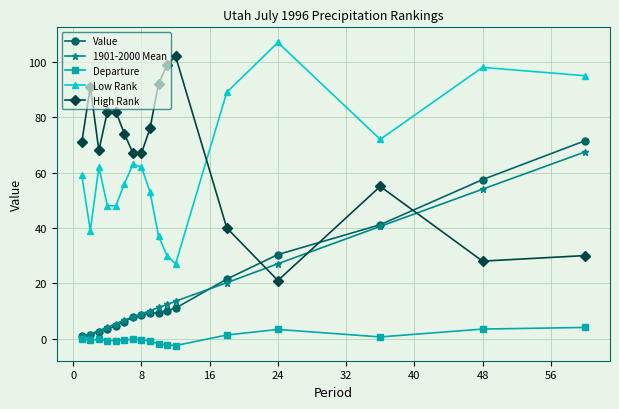

True or false: Value and Departure intersect in this chart.

False